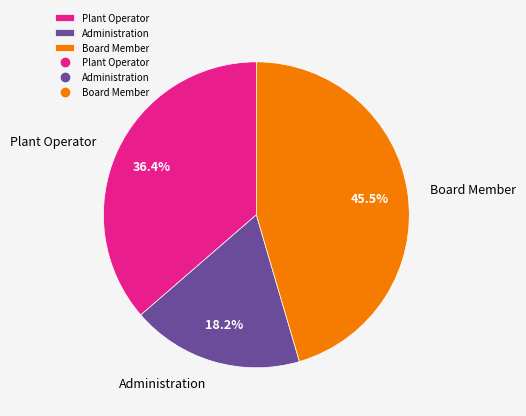

What percentage is the Administration slice, to the nearest percent?

18%